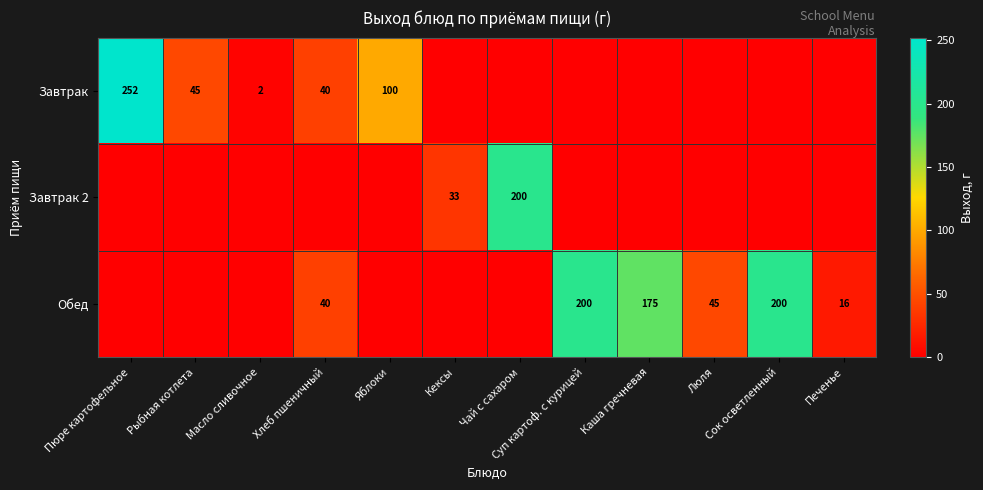

The value of Завтрак at Хлеб пшеничный is 66. True or false?

False